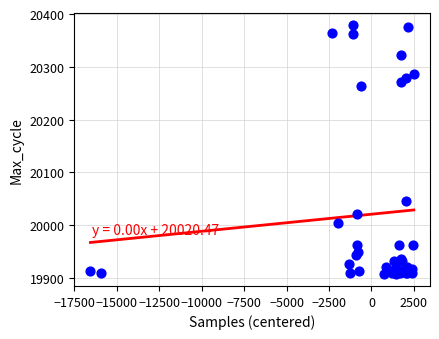

What Y value in the scatter plot is closest to 20143?

20046